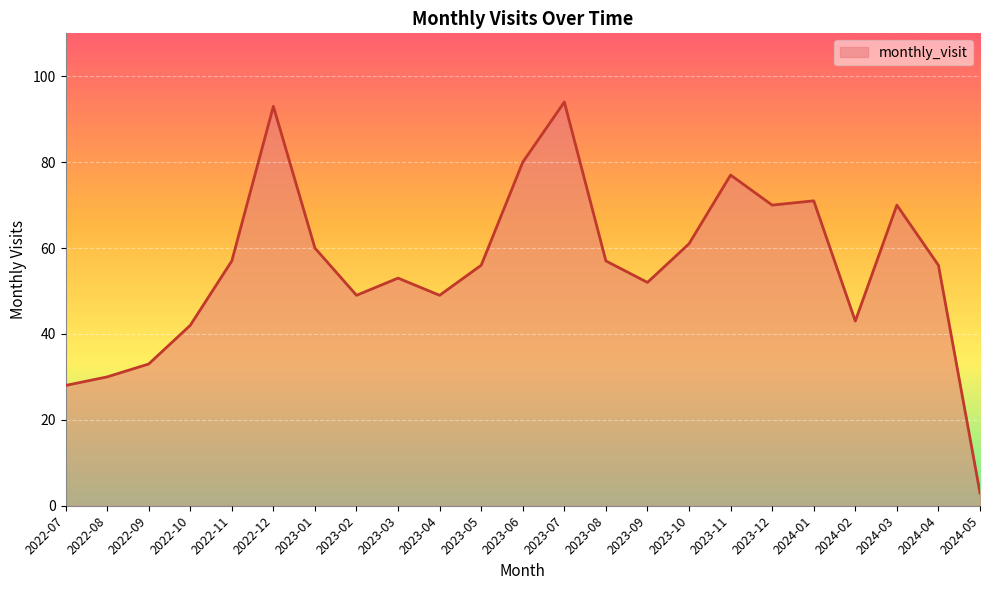

Approximately how many times larger is the value at 2024-05 compared to 2023-09?

0.1